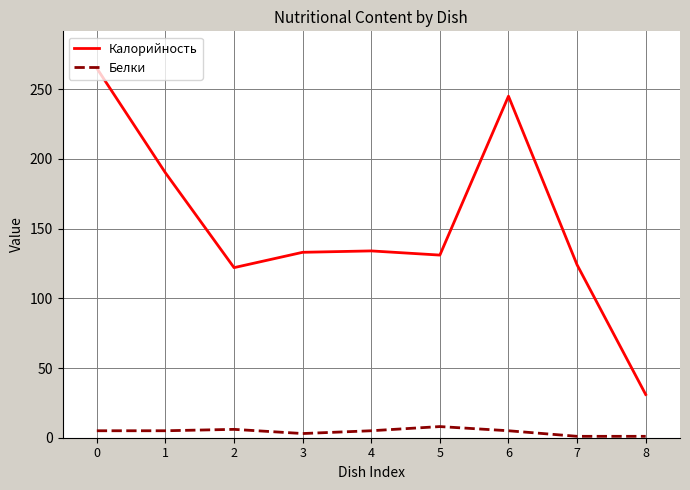

What are all the series names shown in the legend?

Калорийность, Белки